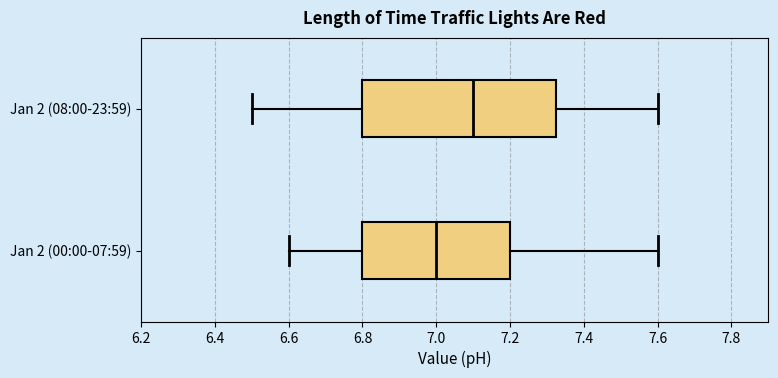

Where is the left edge of the box for Jan 2 (00:00-07:59) on the x-axis? The values are not printed on the chart, so give them approximately, as read against the axis.

6.80